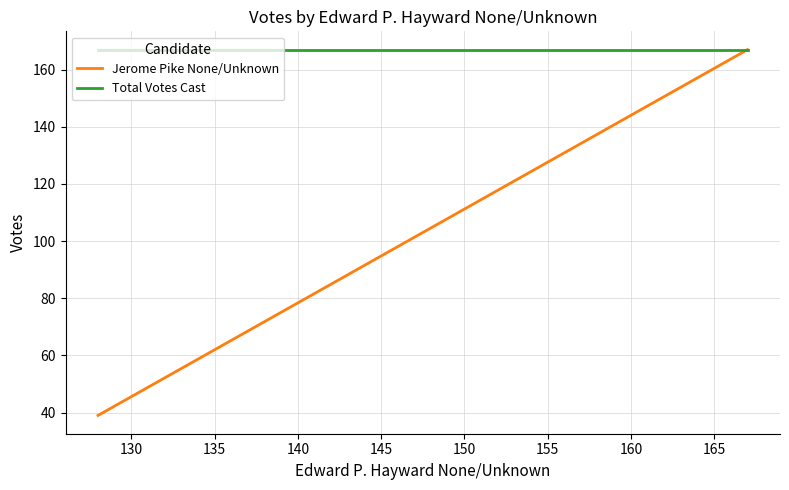

Does the chart display data point markers on the line(s)?

No